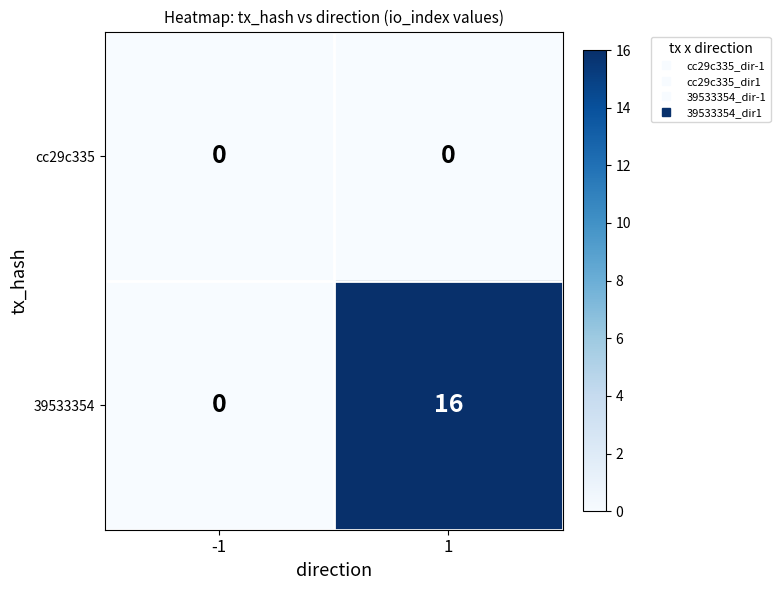

True or false: 39533354 has a value of 0 at -1.

True